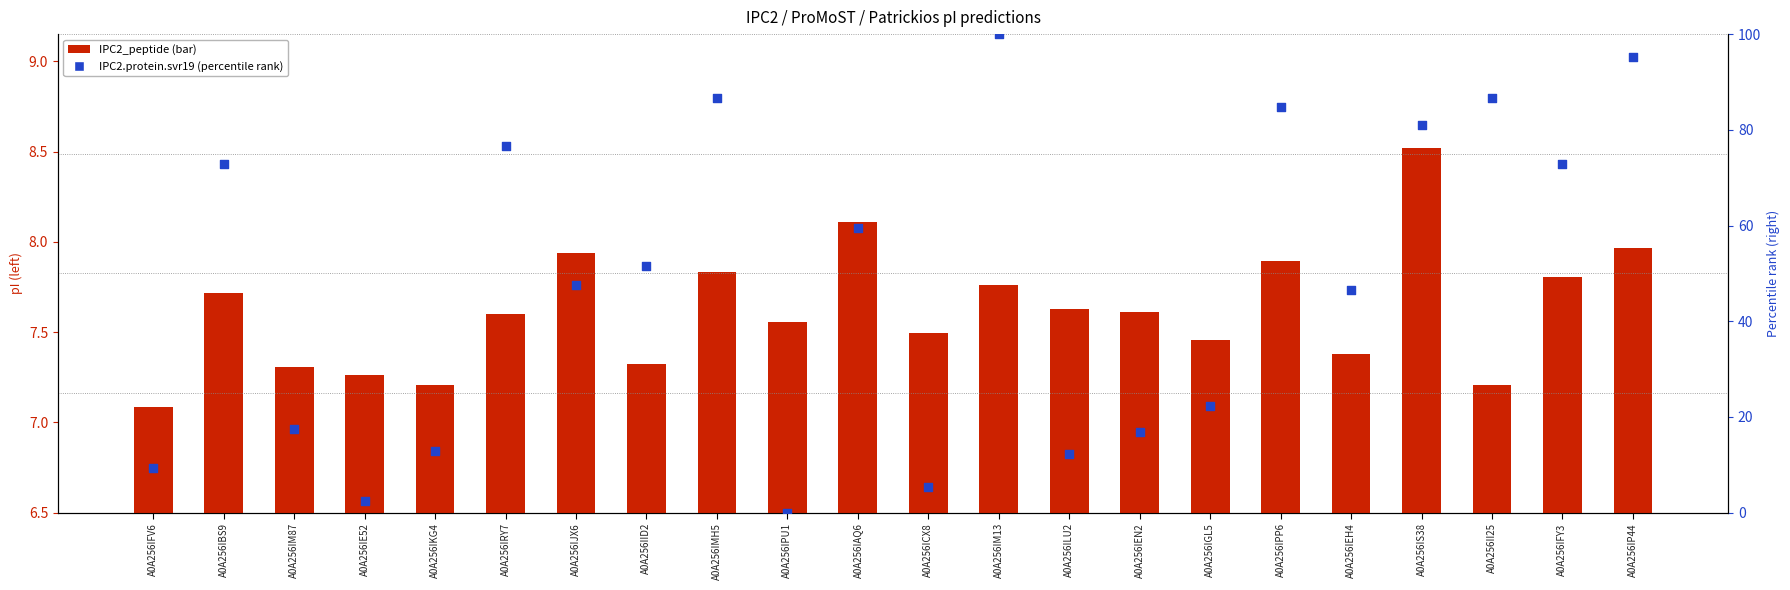

At which category is the sum across all series the highest?

A0A256IM13